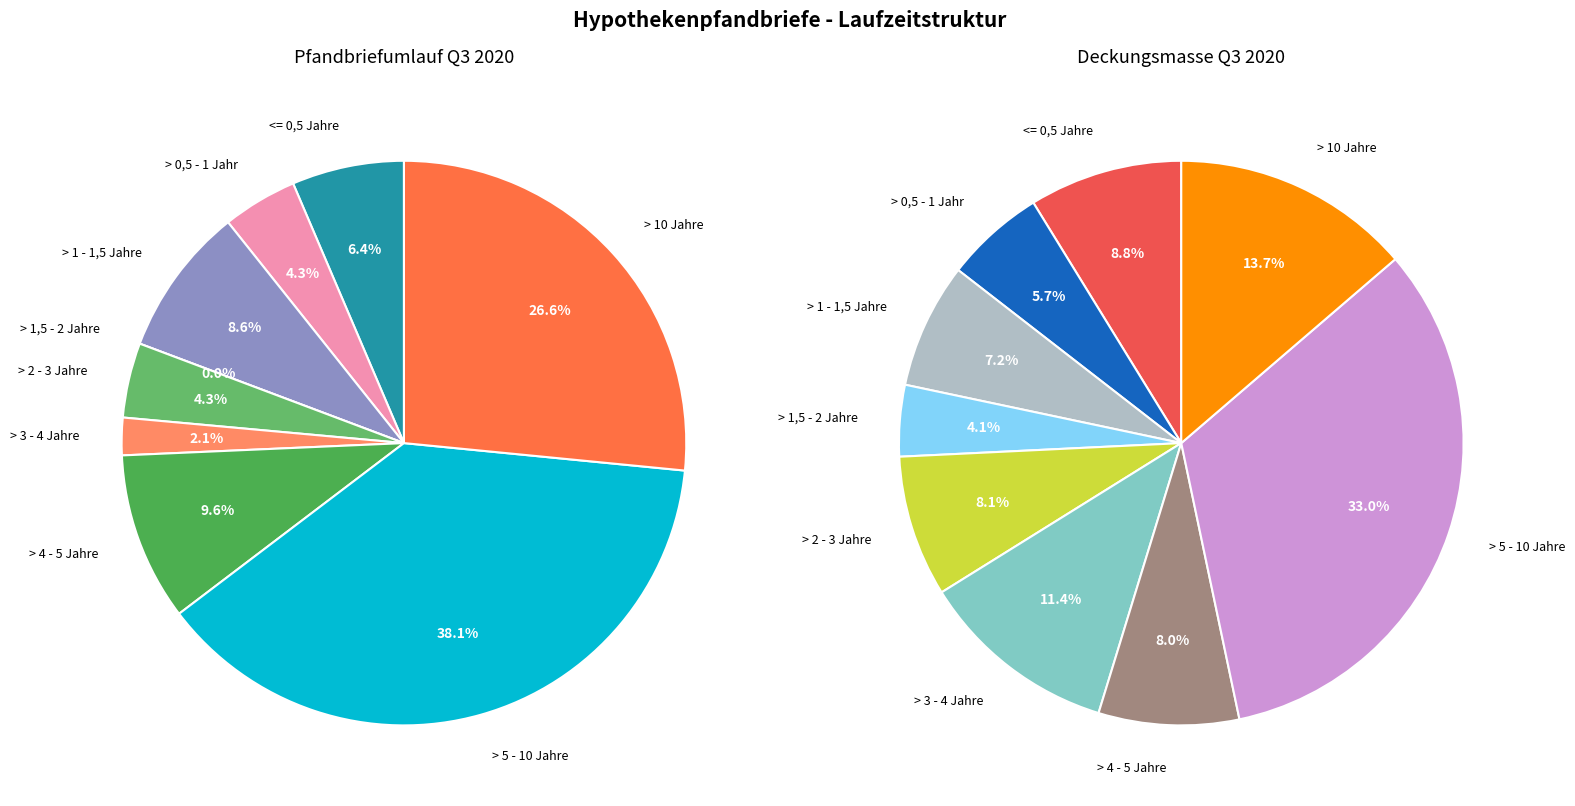

Rank the series by their average value, from lowest to highest.

Pfandbriefumlauf Q3 2020, Deckungsmasse Q3 2020